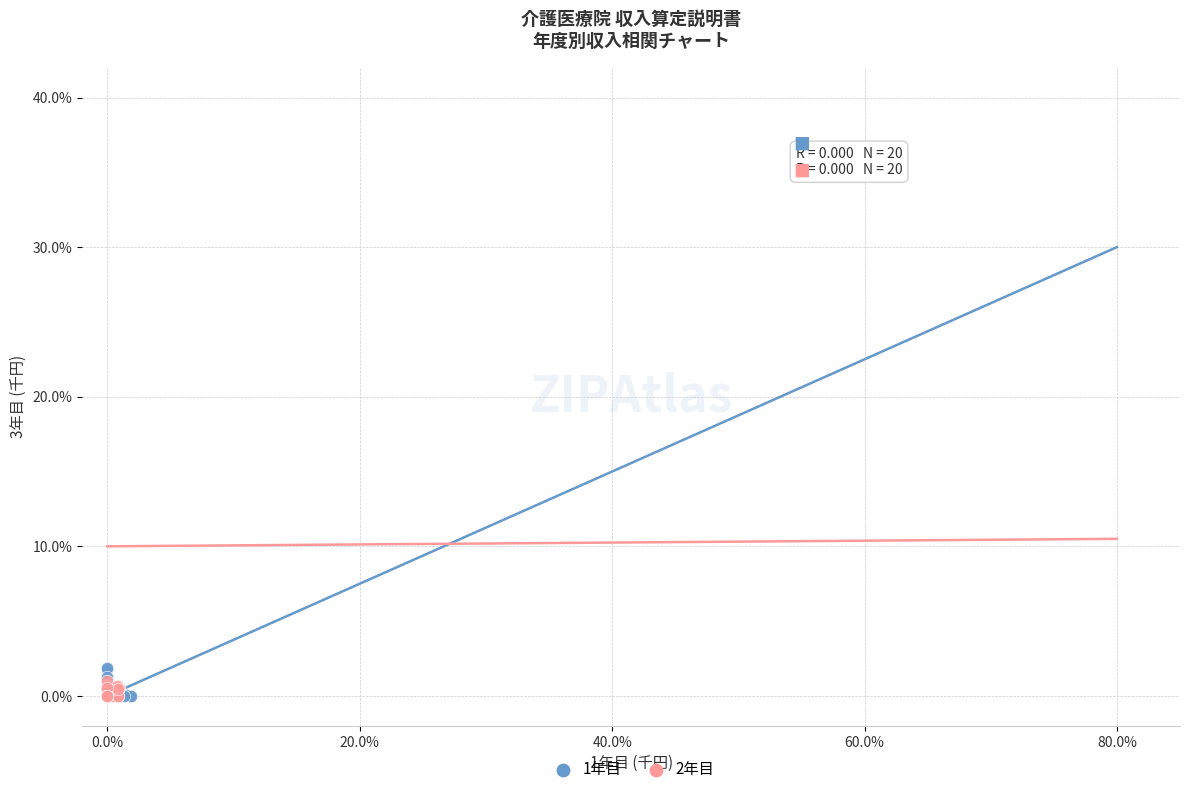

What are all the series names shown in the legend?

1年目, 2年目